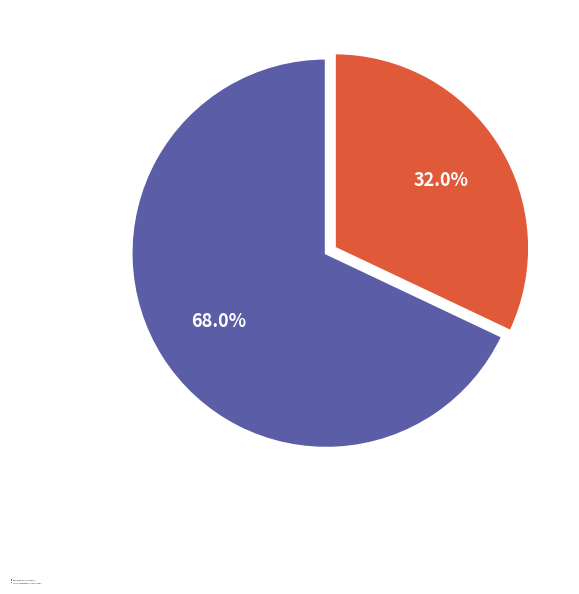

Is there a majority slice in this chart?

Yes